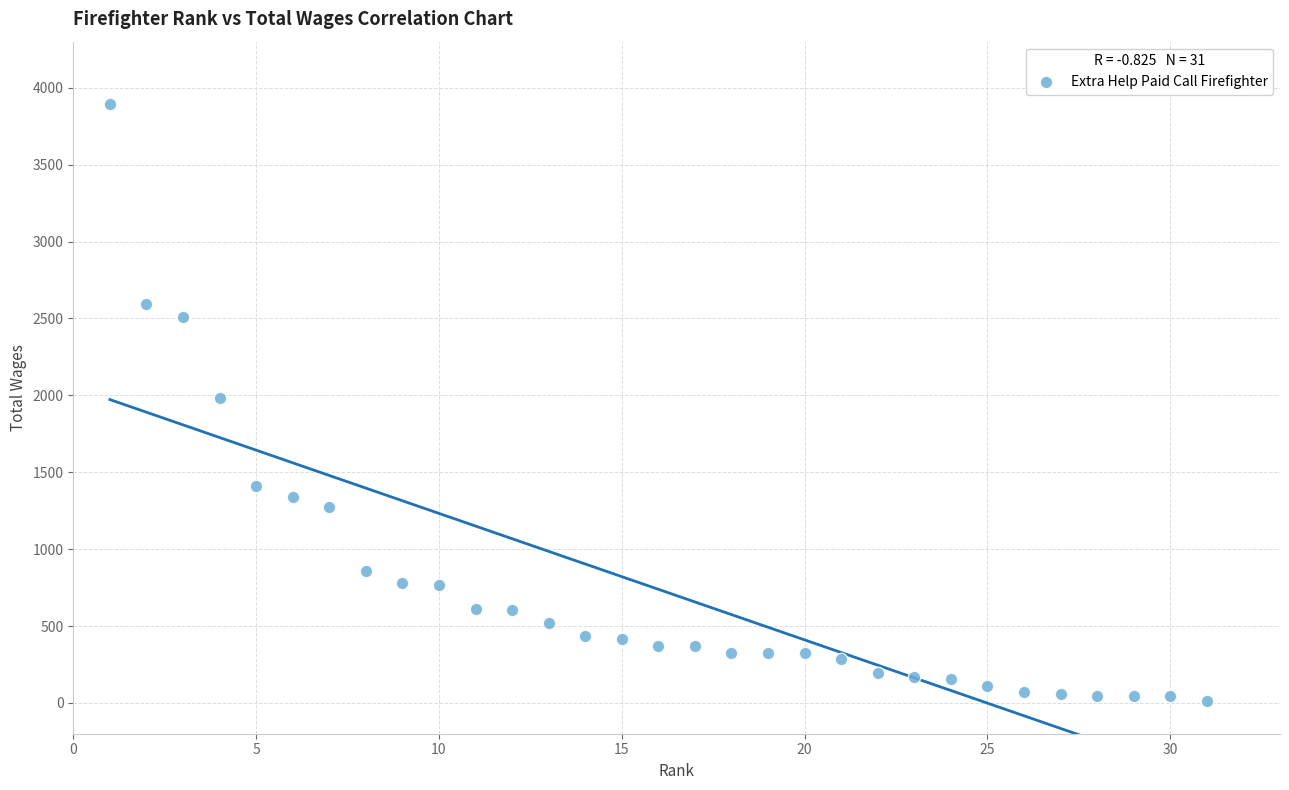

What is the range of X values (max minus min)?

30